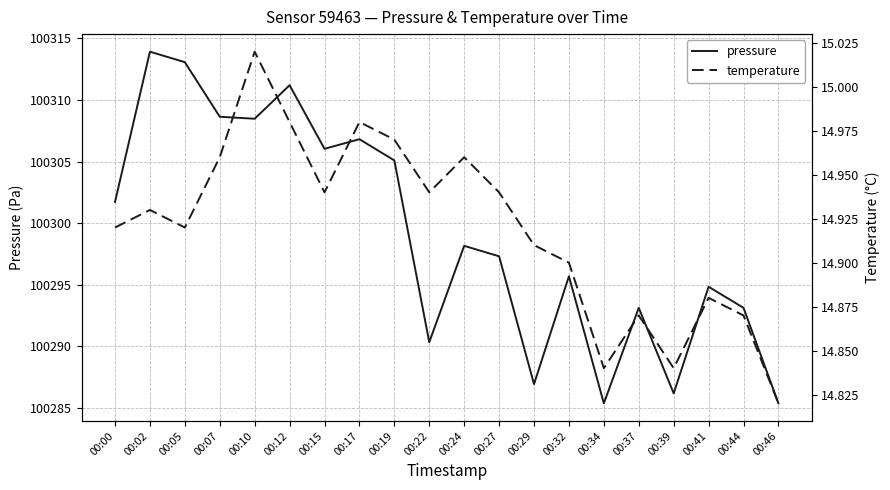

What is the difference between the temperature values at 00:12 and 00:44?

0.1